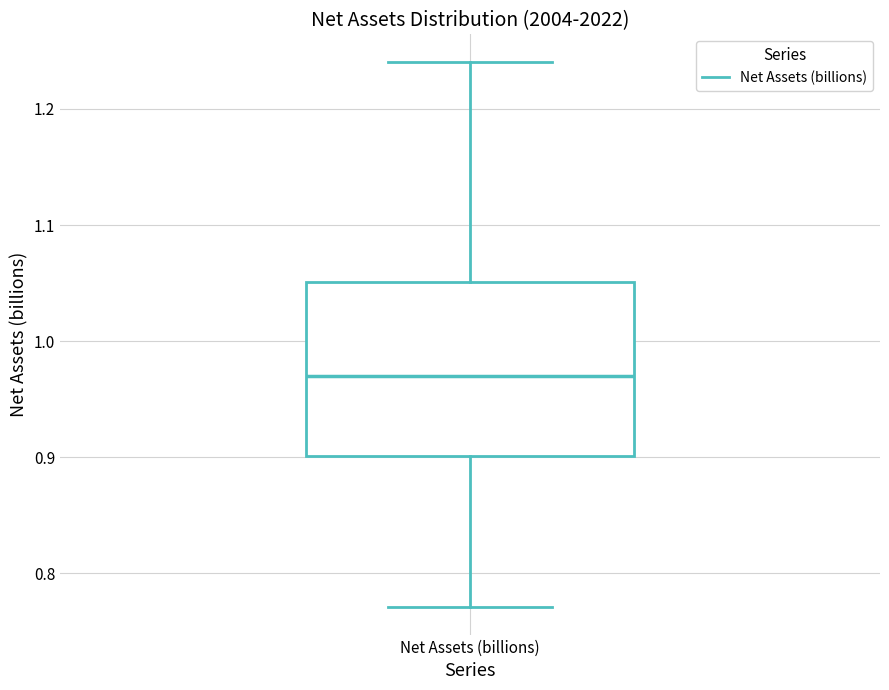

Read this box plot against the y-axis: the position of the median line, the range covered by the box, and the ends of both whiskers. The values are not printed on the chart, so give them approximately, as read against the axis.

median 0.97, box 0.90 to 1.05, whiskers 0.77 to 1.24